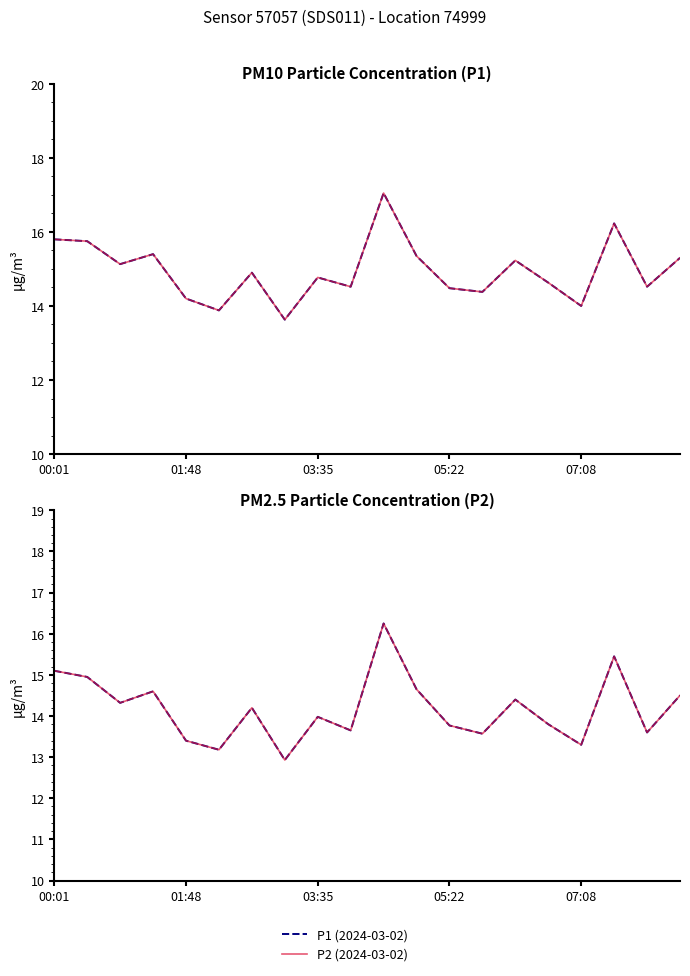

At which category is the sum across all series the highest?

10